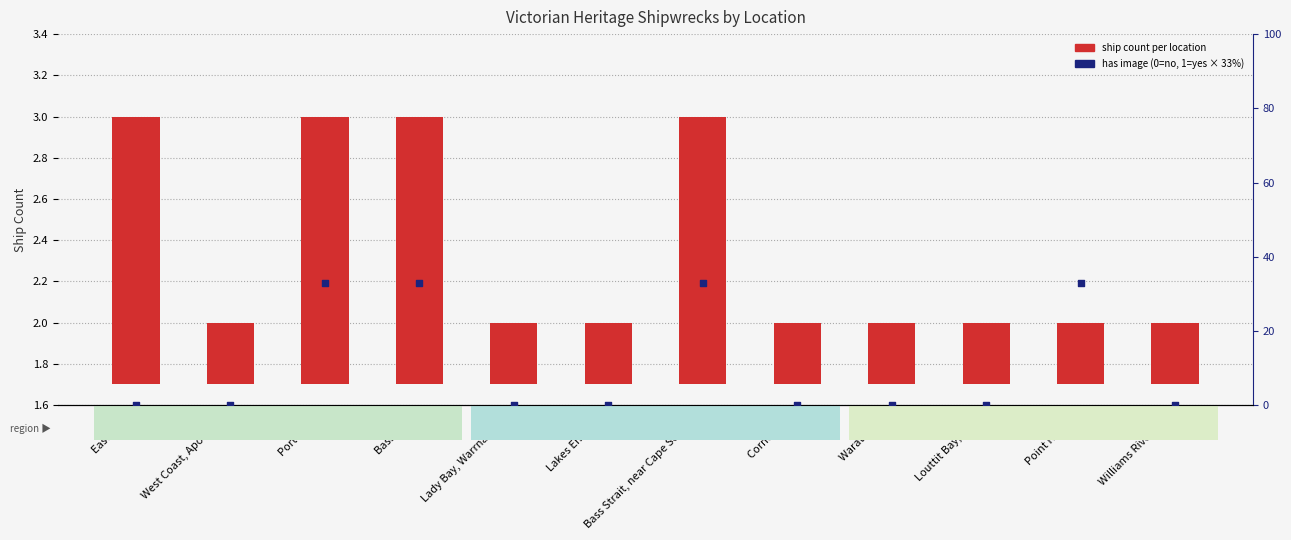

Which series contains the lowest Y value?

has image (scaled %)